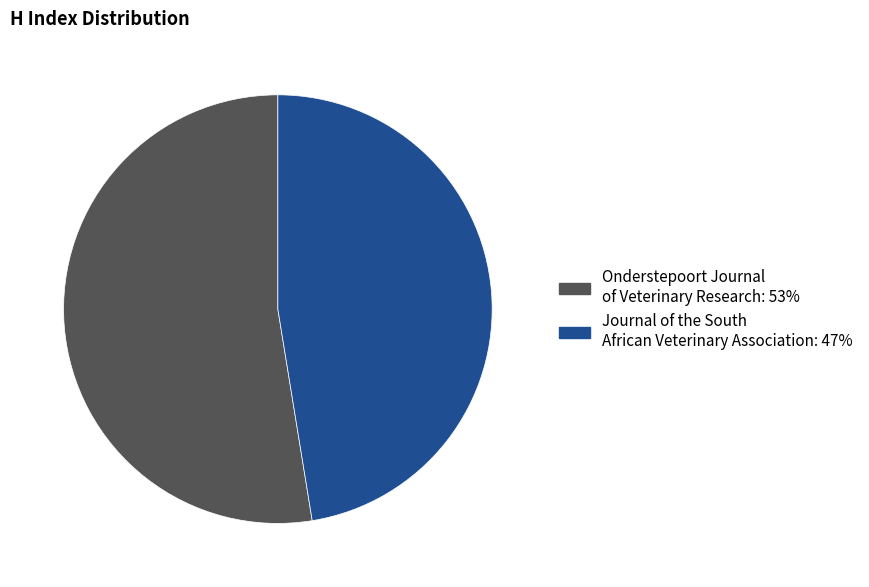

True or false: Journal of the South African Veterinary Association accounts for 55% of the total.

False